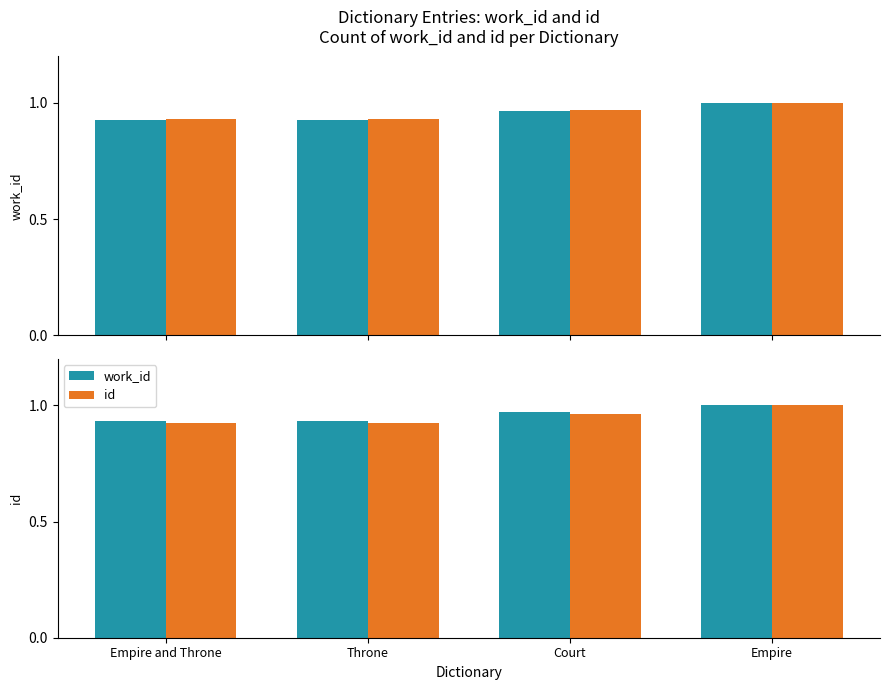

What is the lowest value of the id series?

0.9